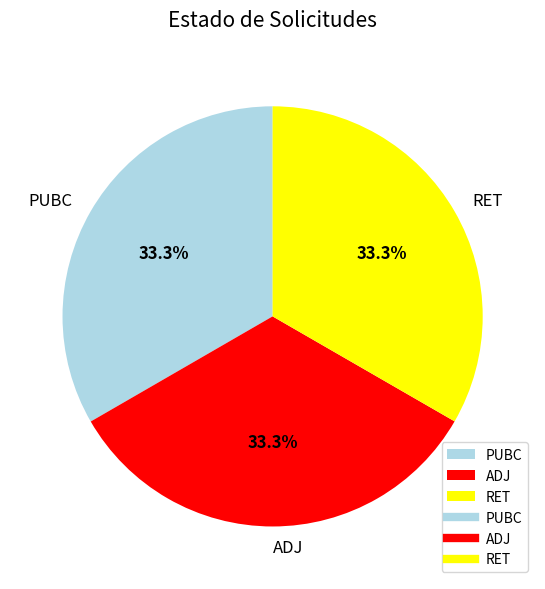

To the nearest percent, what is the combined percentage of RET and ADJ?

67%